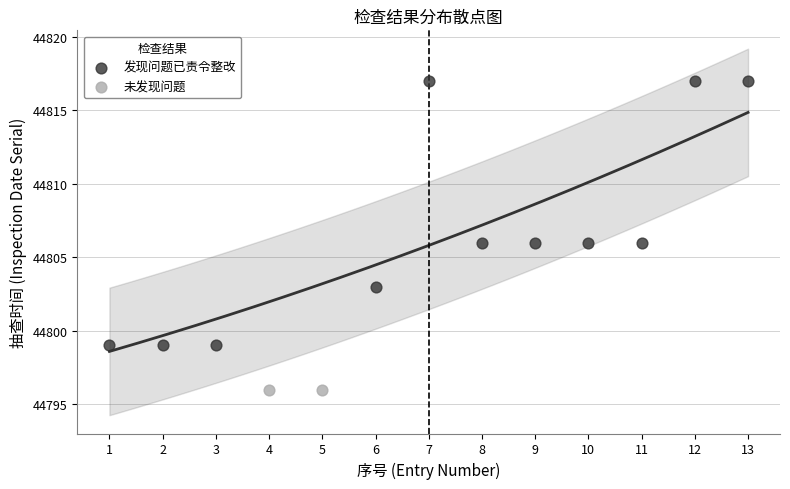

What are all the series names shown in the legend?

发现问题已责令整改, 未发现问题